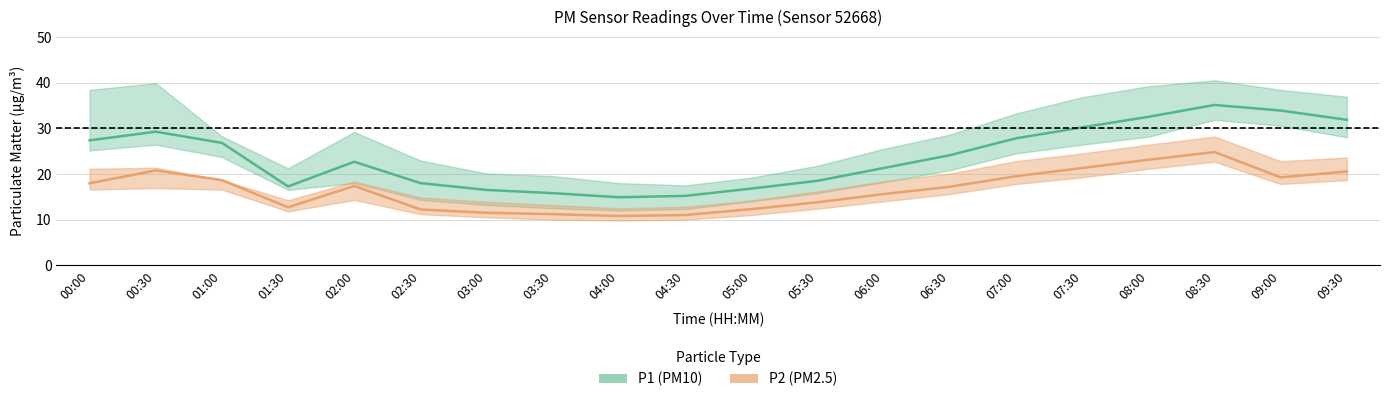

What is the sum of all P2_lower values?

298.0